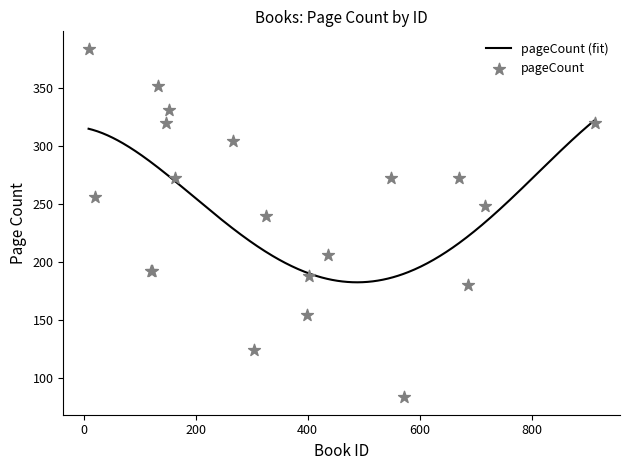

Approximately how many times larger is the value at 120 compared to 402?

1.0